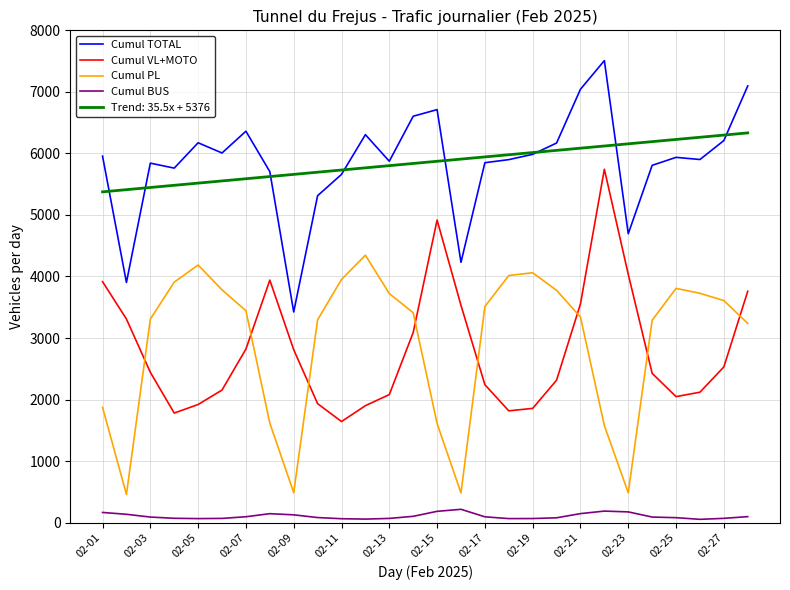

True or false: Cumul PL and Cumul TOTAL cross at least once.

False